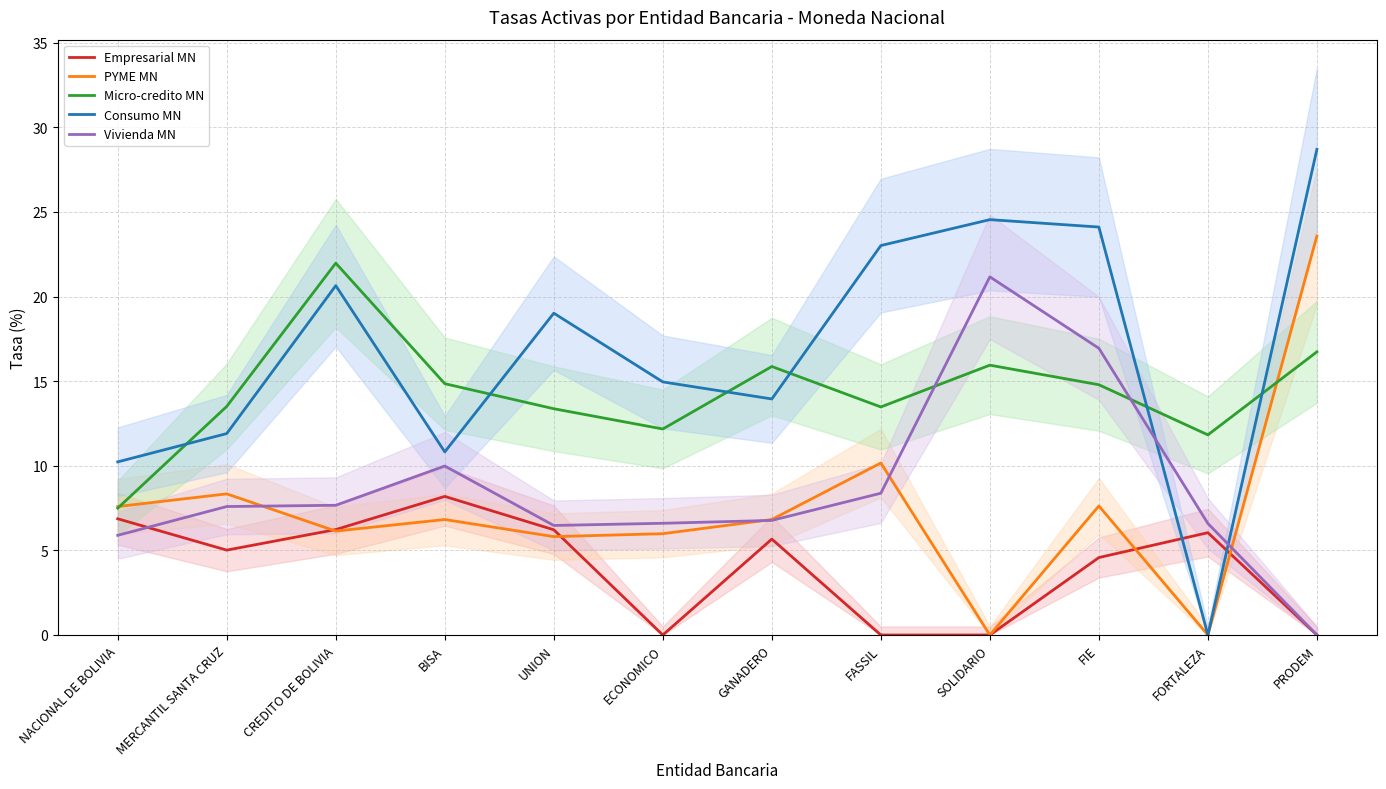

Reading left to right, list all the values displayed in this chart.

Empresarial MN: 6.9	5.0	6.2	8.2	6.2	0.0	5.7	0.0	0.0	4.6	6.0	0.0
PYME MN: 7.6	8.3	6.1	6.8	5.8	6.0	6.8	10.2	0.0	7.6	0.0	23.6
Micro-credito MN: 7.5	13.5	22.0	14.9	13.4	12.2	15.9	13.5	15.9	14.8	11.8	16.7
Consumo MN: 10.2	11.9	20.6	10.8	19.0	15.0	13.9	23.0	24.5	24.1	0.0	28.7
Vivienda MN: 5.9	7.6	7.7	10.0	6.5	6.6	6.8	8.4	21.2	16.9	6.6	0.0